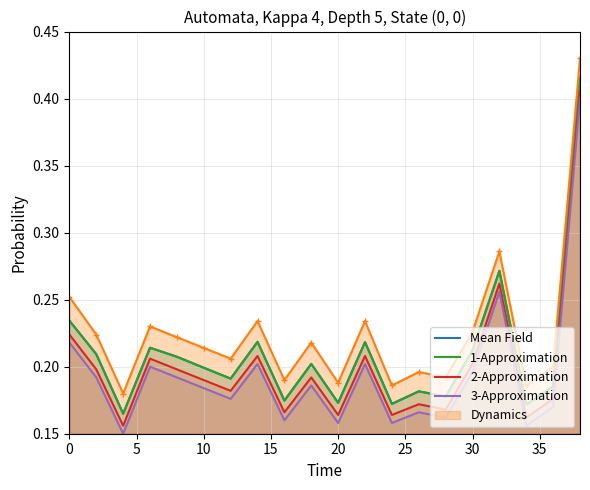

True or false: 3-Approximation and 2-Approximation cross at least once.

False